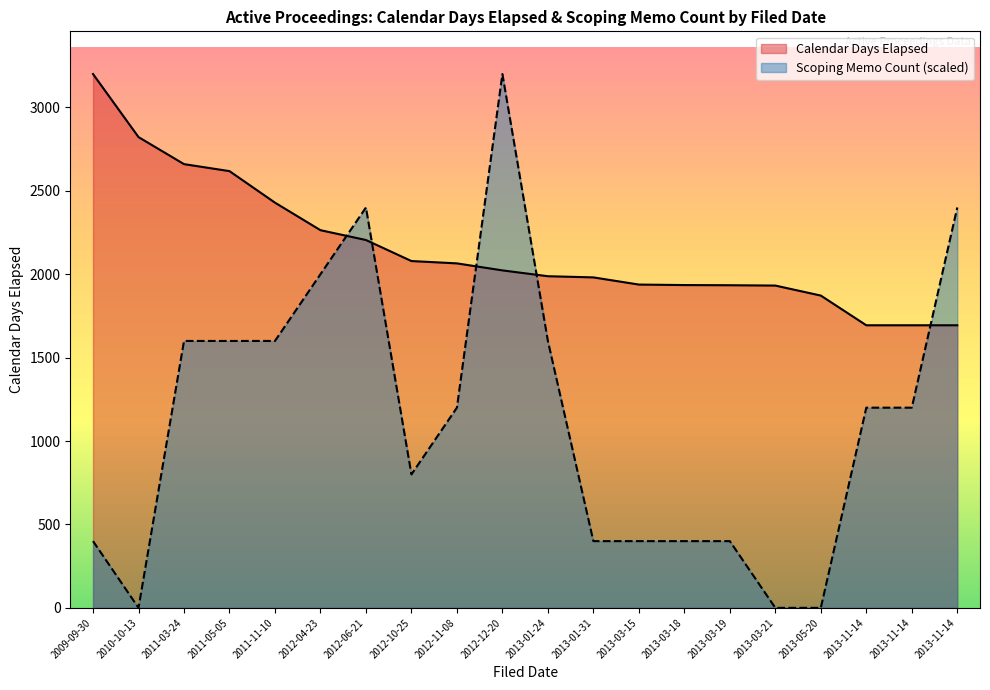

The Scoping Memo Count series shows 1658 at 2013-11-14. True or false?

False